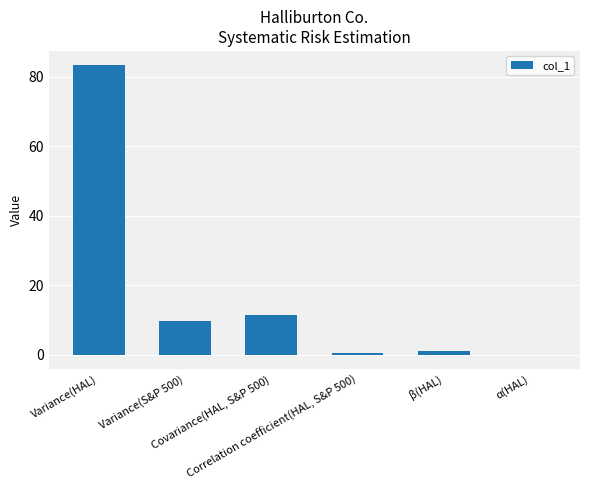

Does the chart contain stacked bars?

No